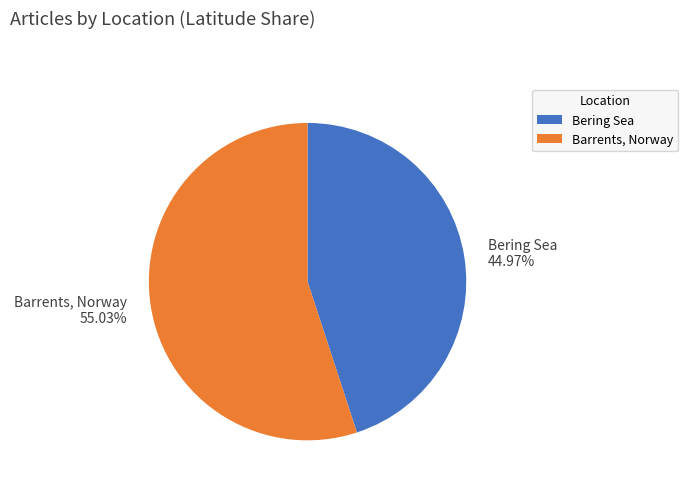

To the nearest percent, what is the combined percentage of Barrents, Norway and Bering Sea?

100%